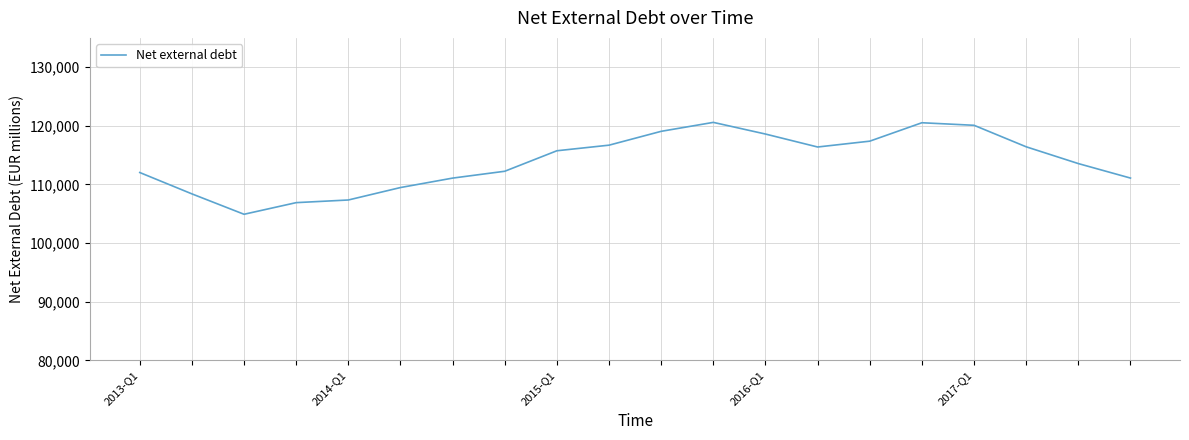

What is the difference between the maximum and minimum values?

15674